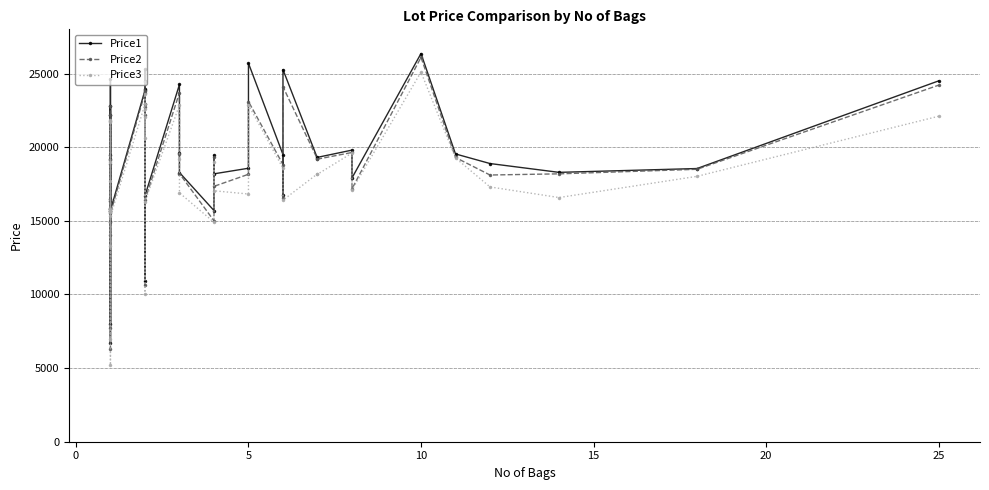

How many data points in Price2 are above 19098?

19